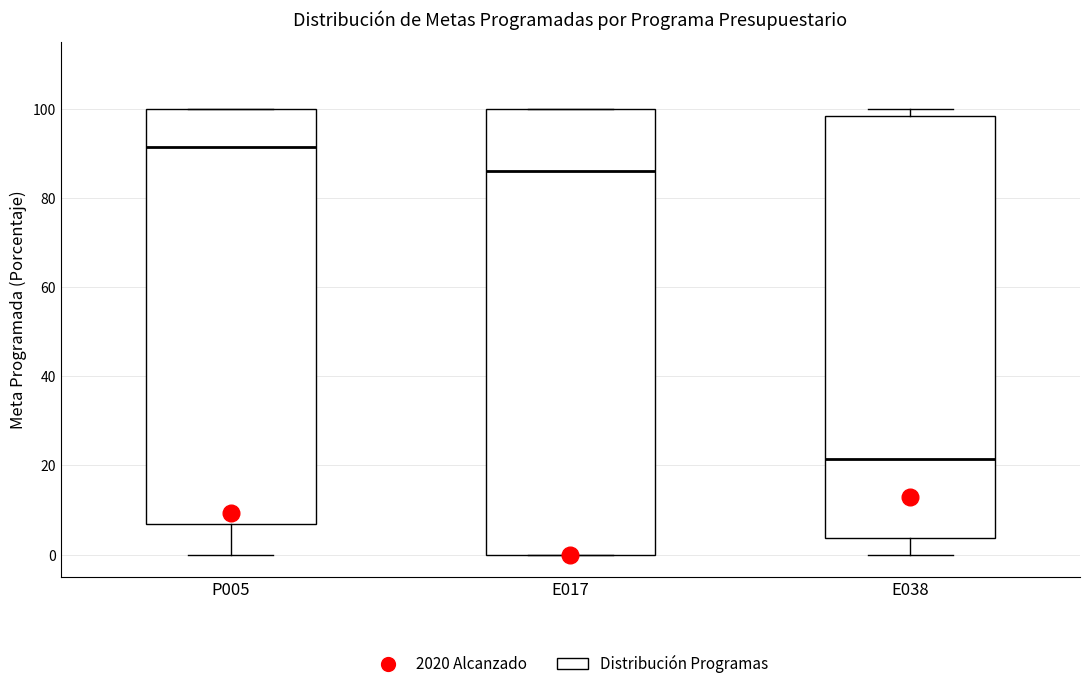

Which box is the tallest, from its lower edge to its upper edge?

E017